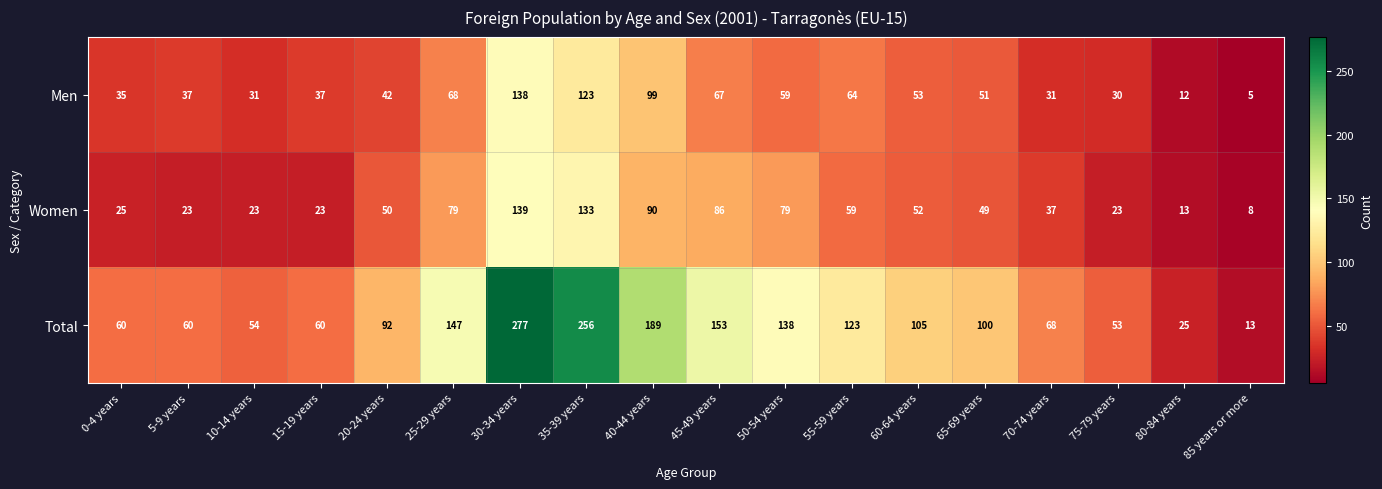

At which category is the sum across all series the highest?

30-34 years